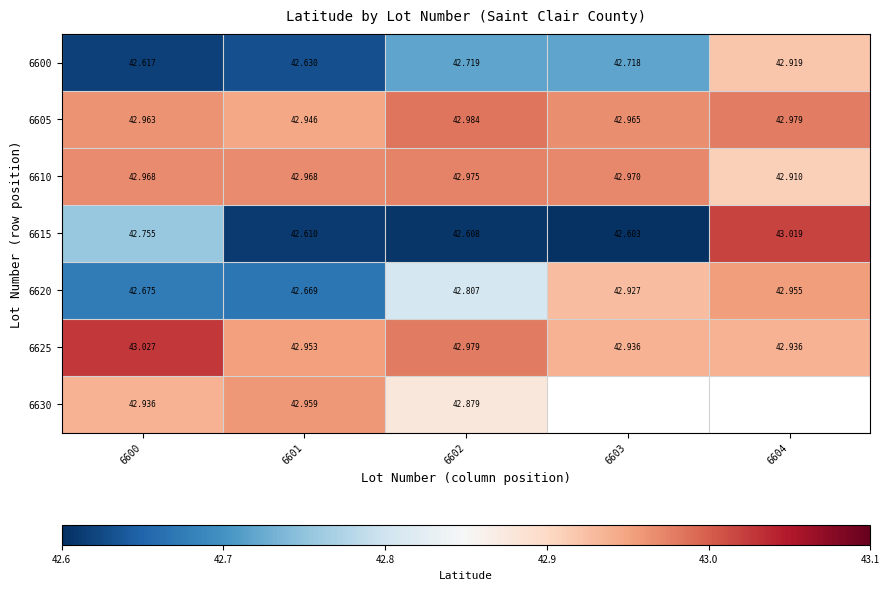

Is the value of 6600 at 6601 greater than the value of 6630 at 6600?

No